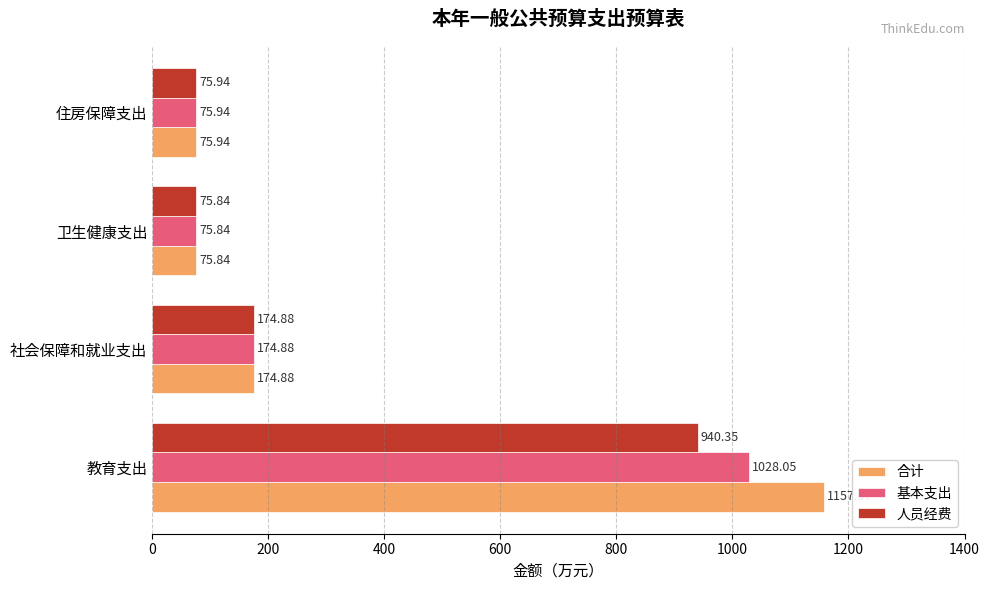

What is the sum of the 人员经费 values at 住房保障支出 and 社会保障和就业支出?

250.8